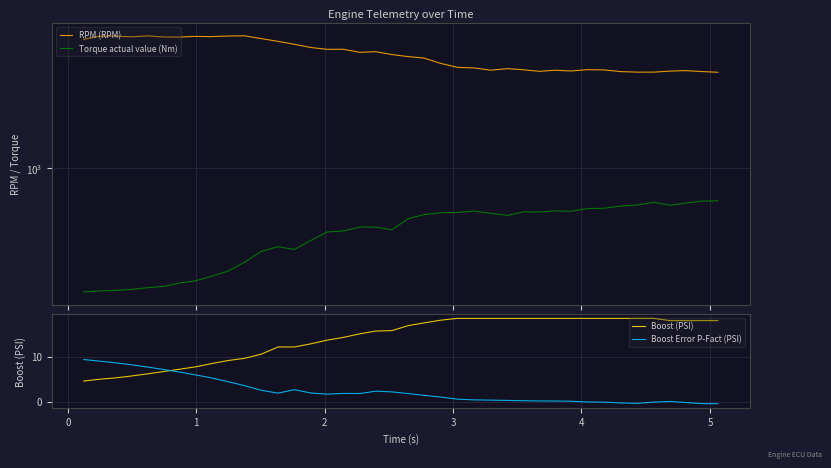

How many interior local peaks does the RPM (RPM) series have?

10